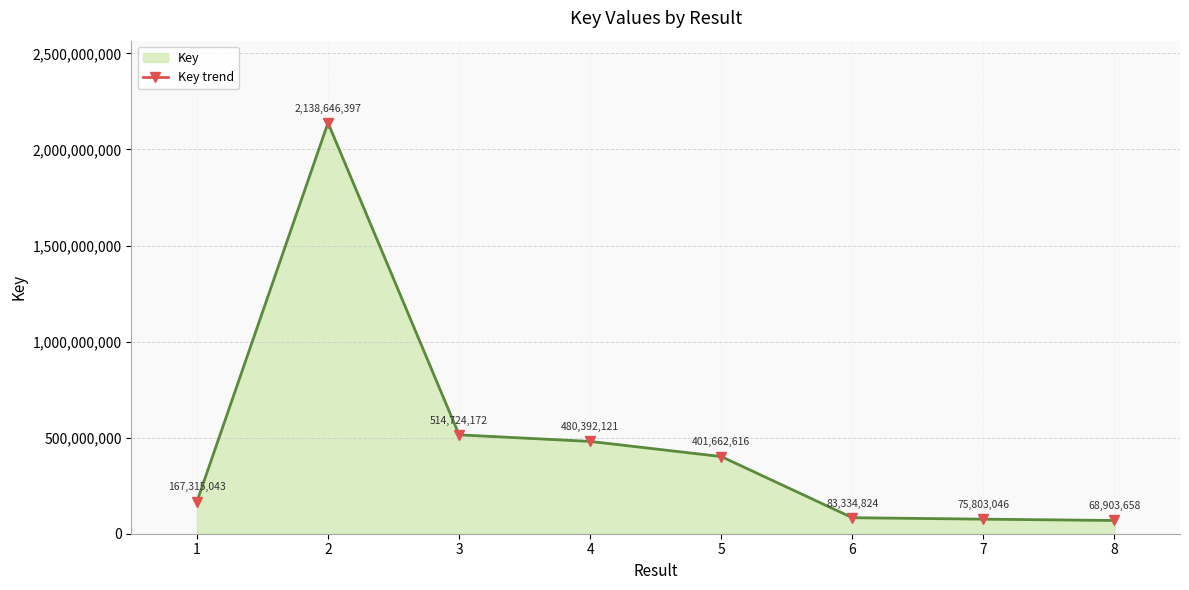

How many distinct data groups are displayed?

1